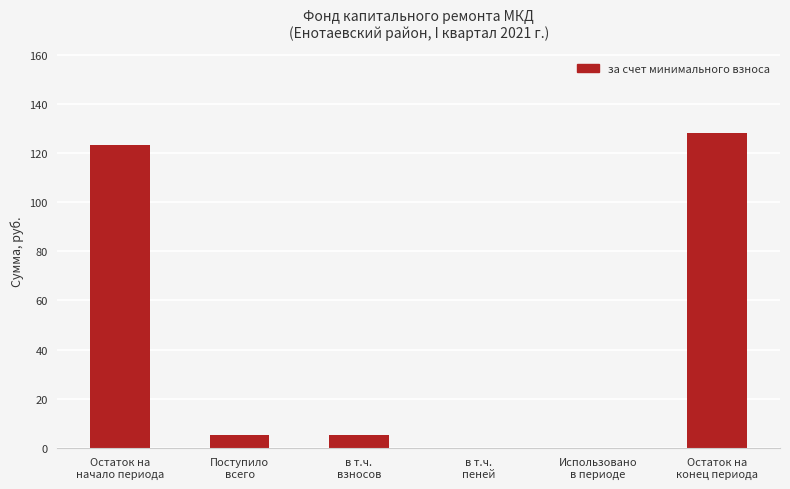

Approximately how many times larger is the value at Остаток на
начало периода compared to в т.ч.
взносов?

23.5